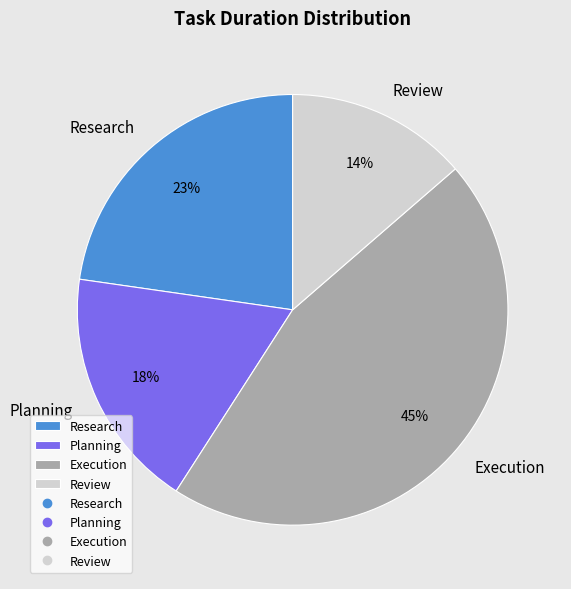

To the nearest percent, what is the combined percentage of Execution and Research?

68%